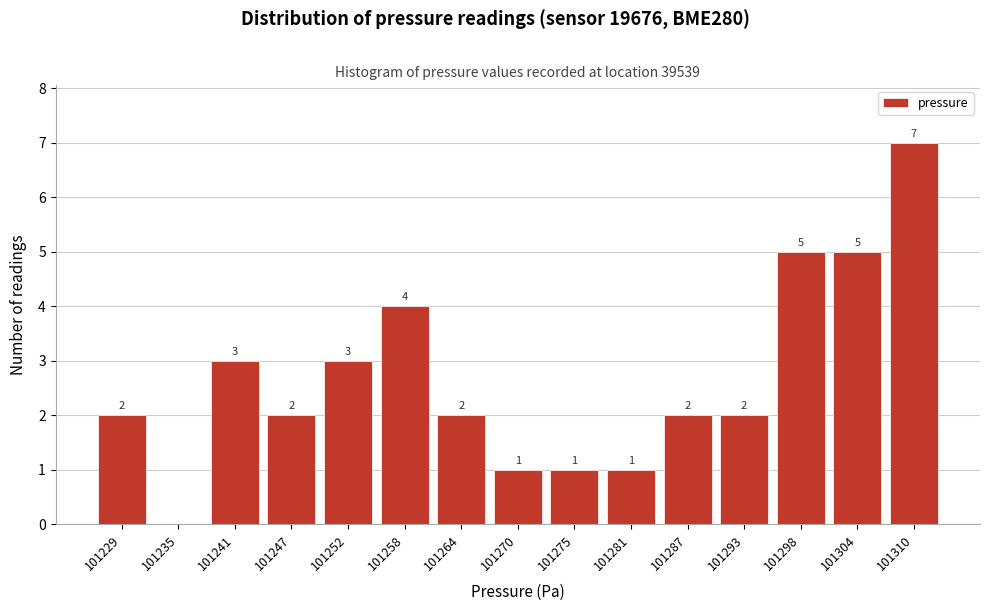

Reading right to left, what are all the values shown in this chart?

101310=7	101304=5	101298=5	101293=2	101287=2	101281=1	101275=1	101270=1	101264=2	101258=4	101252=3	101247=2	101241=3	101235=0	101229=2